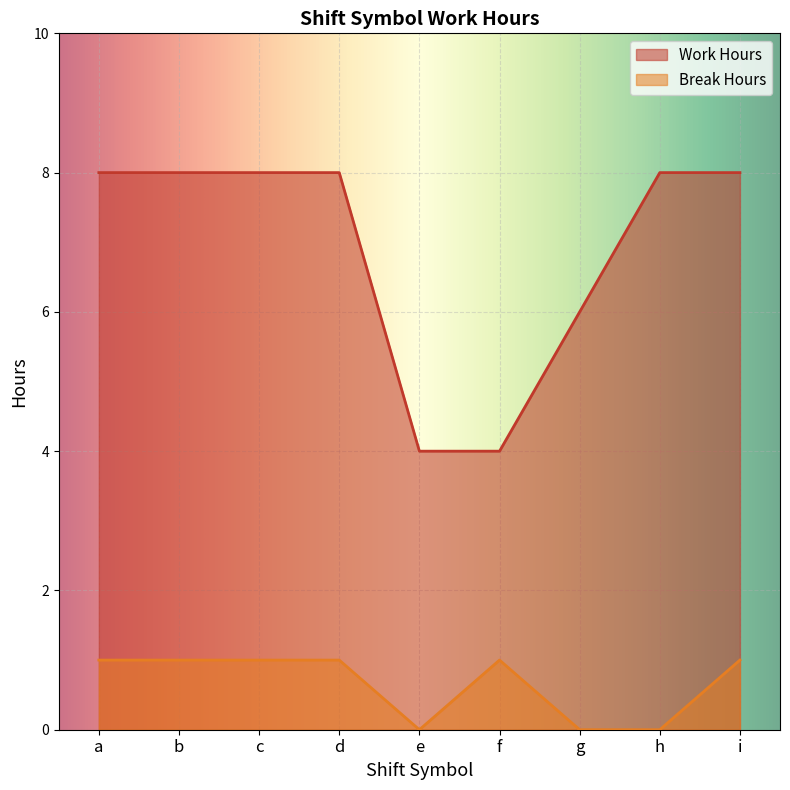

Rank the categories by Work Hours value from highest to lowest.

b, d, h, i, a, c, g, f, e